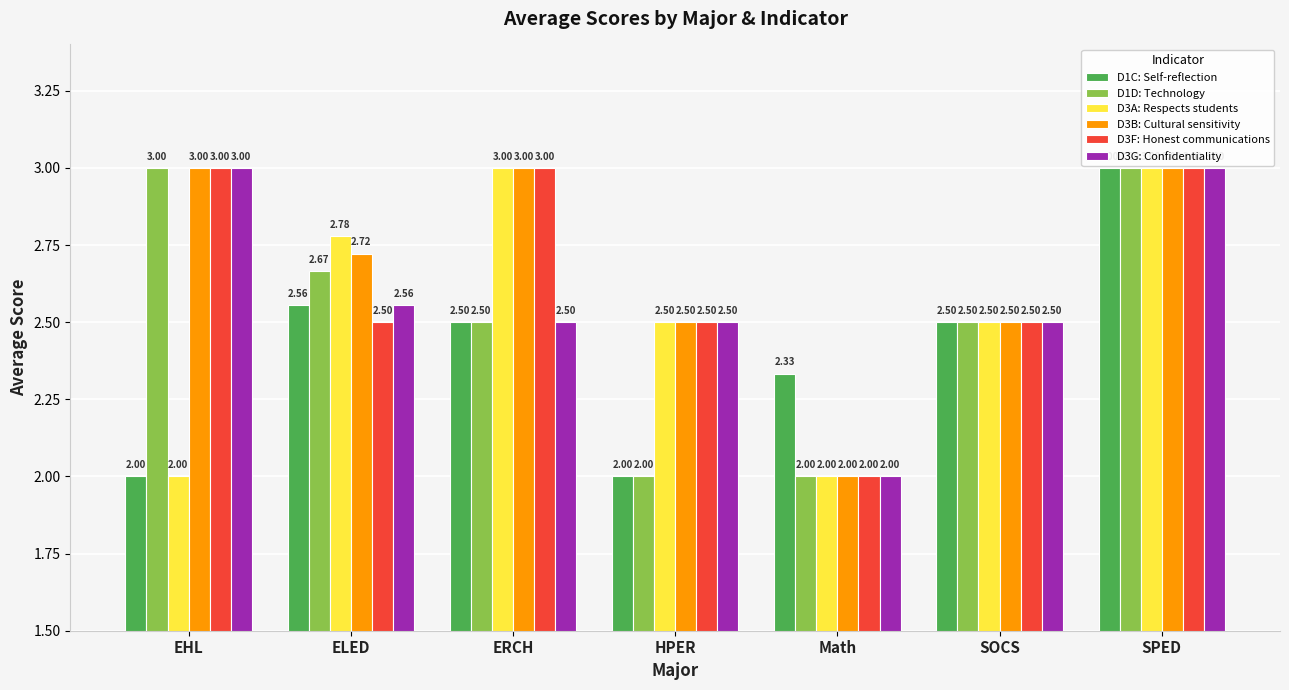

Which series changed the most between ELED and Math?

D3A: Respects students